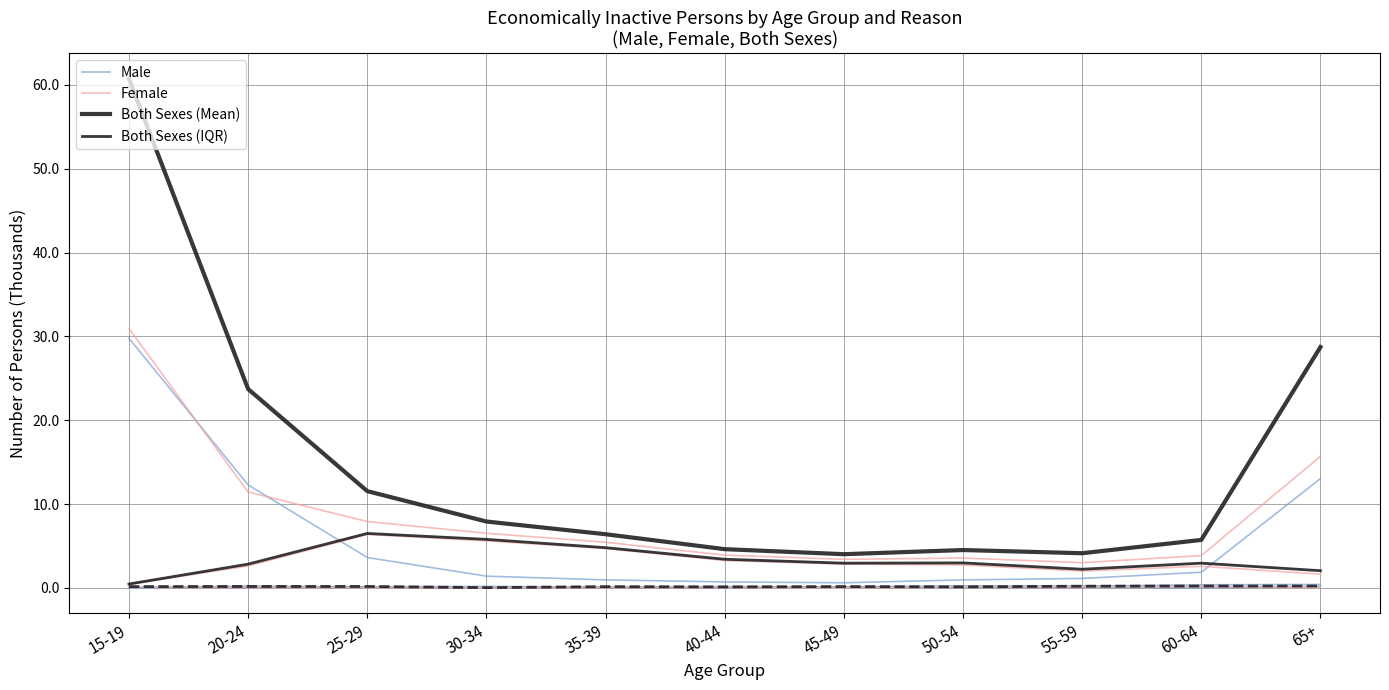

Where is Female nearest to the value 16?

65+